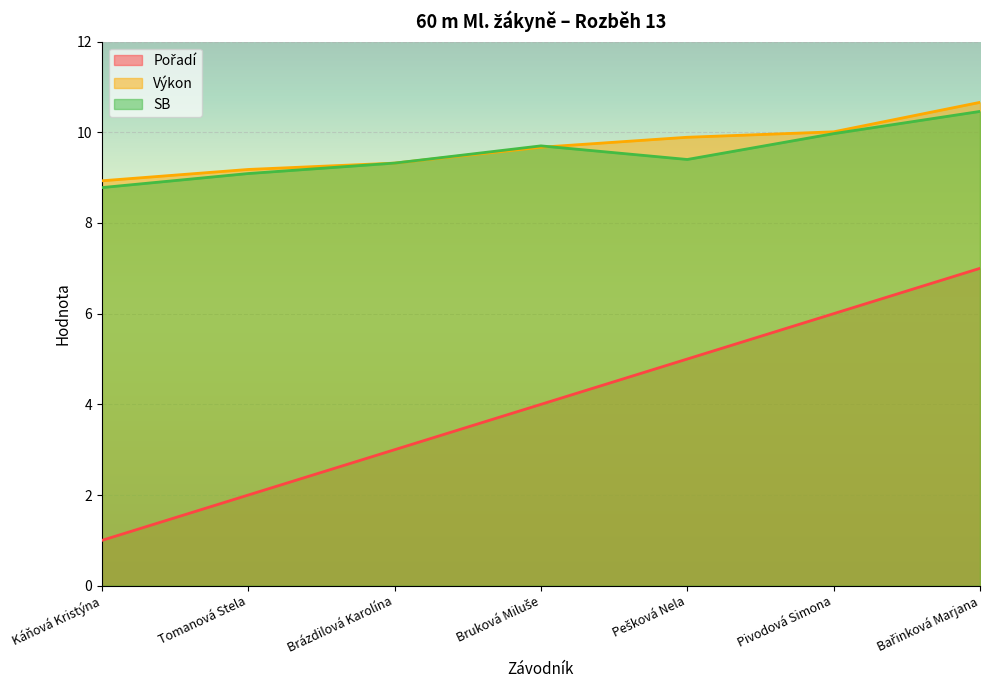

What is the average value of the SB series?

9.5